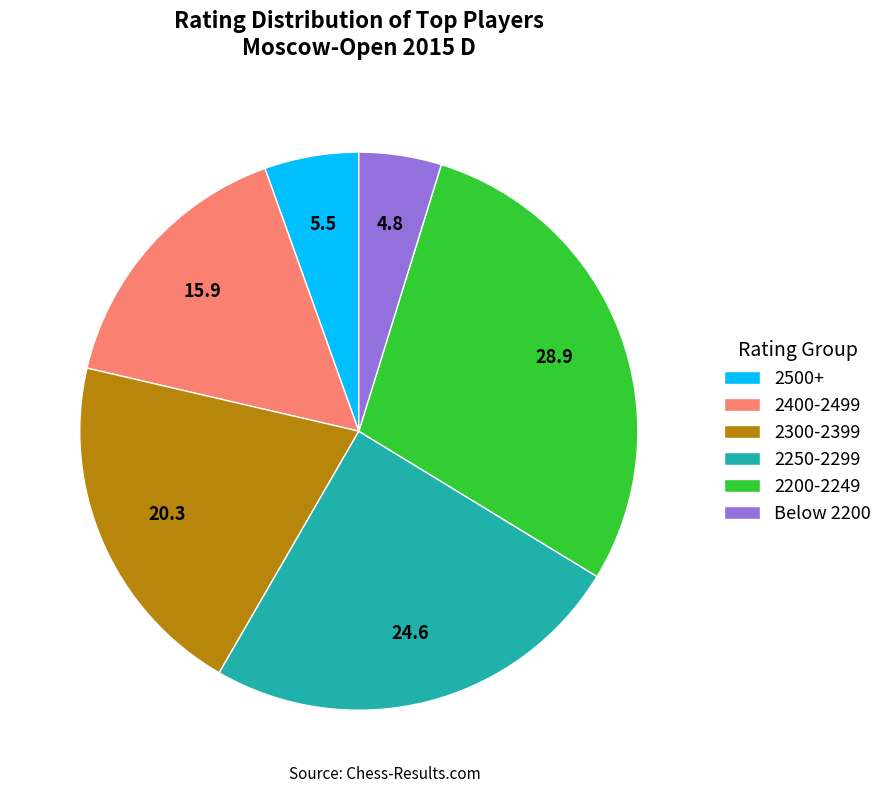

Which has a higher value, 2400-2499 or 2300-2399?

2300-2399